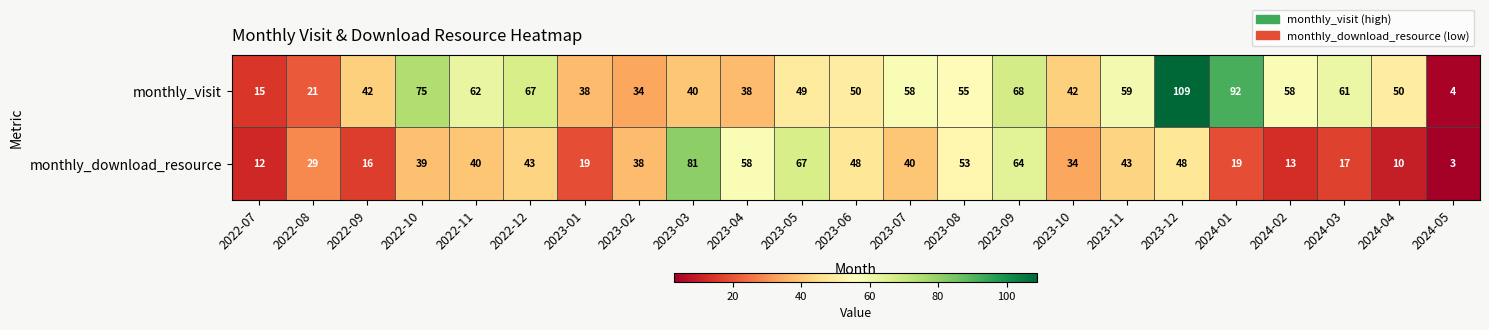

What is the greatest value displayed?

109